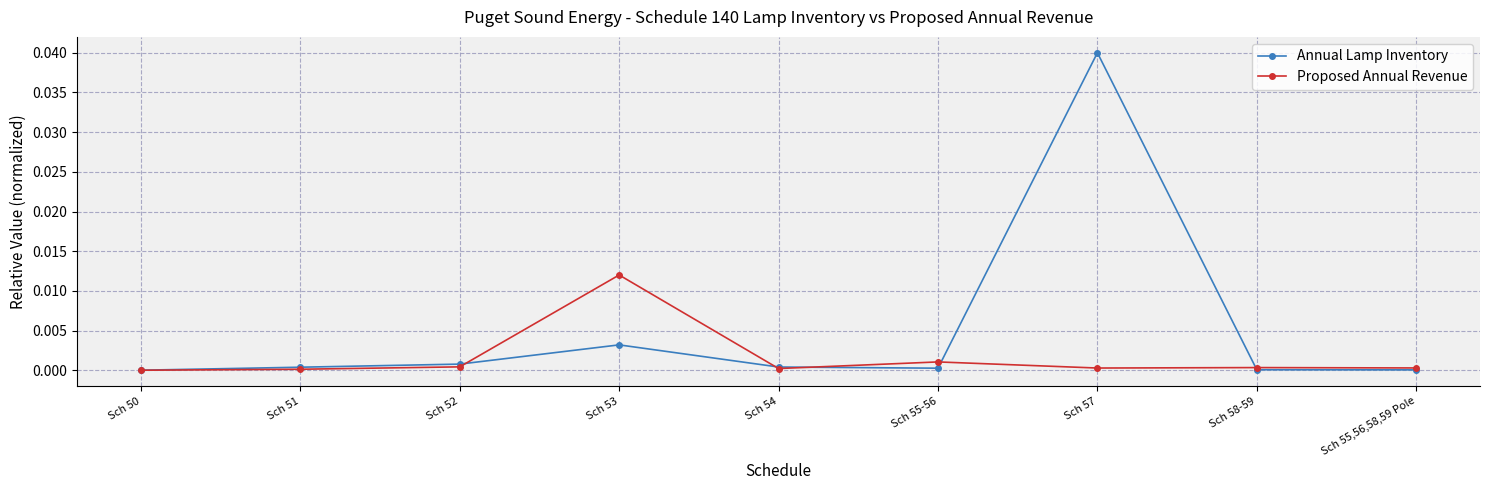

At which category is the sum across all series the highest?

Sch 57